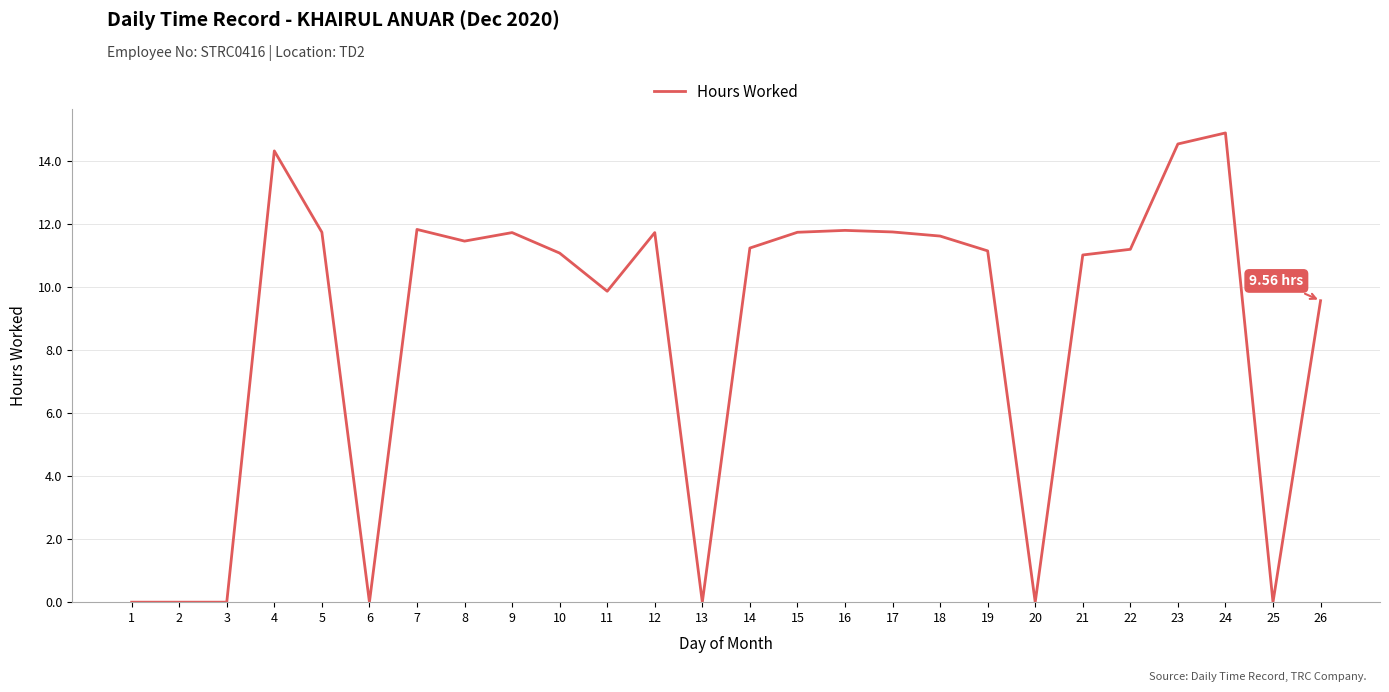

How many distinct data groups are displayed?

1